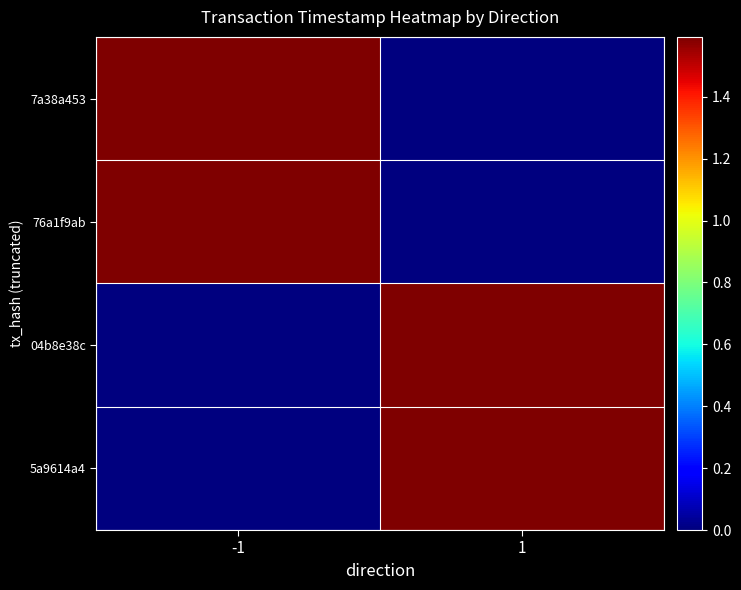

Which series has the widest spread of values?

7a38a453